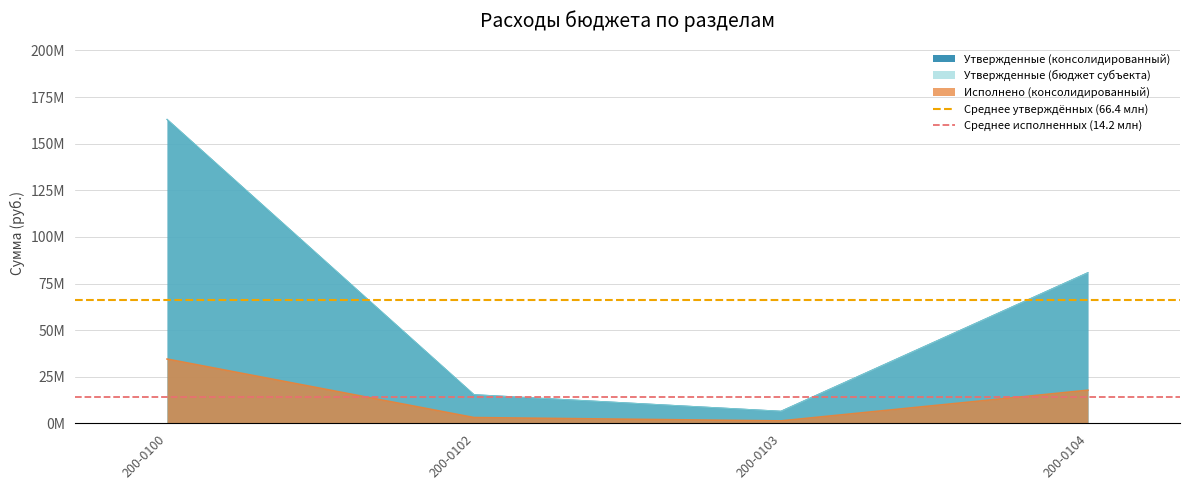

Read the Среднее утверждённых (66.4 млн) value at 200-0102.

66400497.2